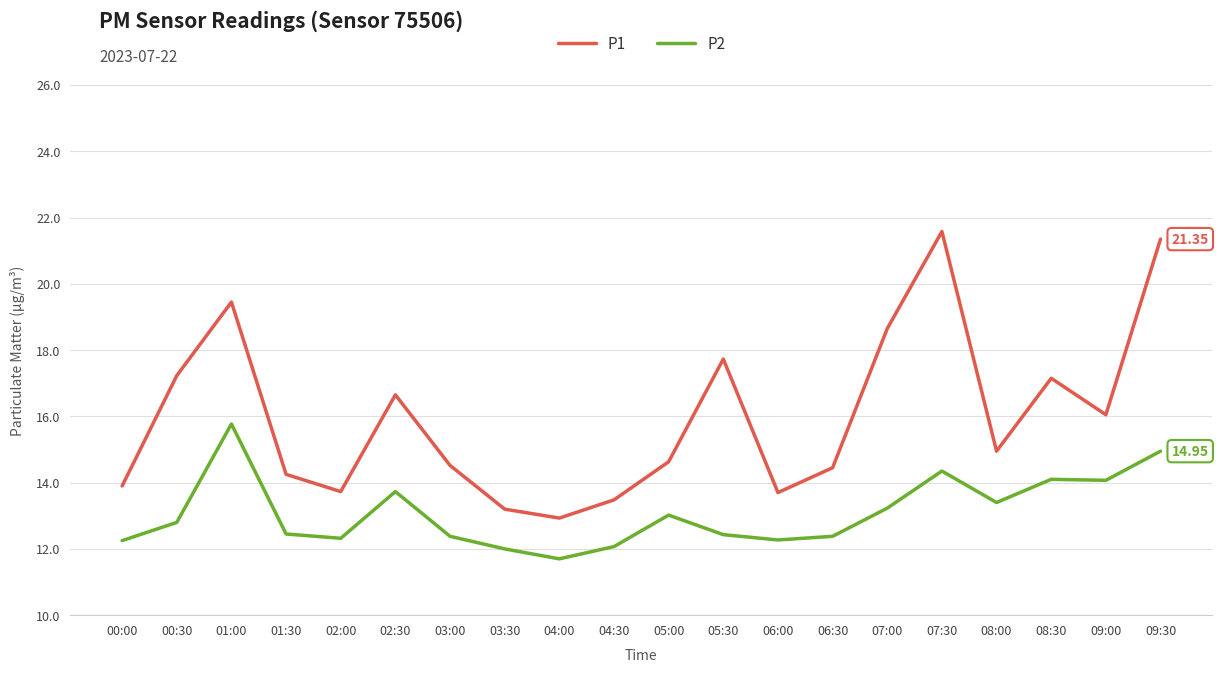

Is the value of P1 at 03:00 greater than the value of P2 at 04:00?

Yes